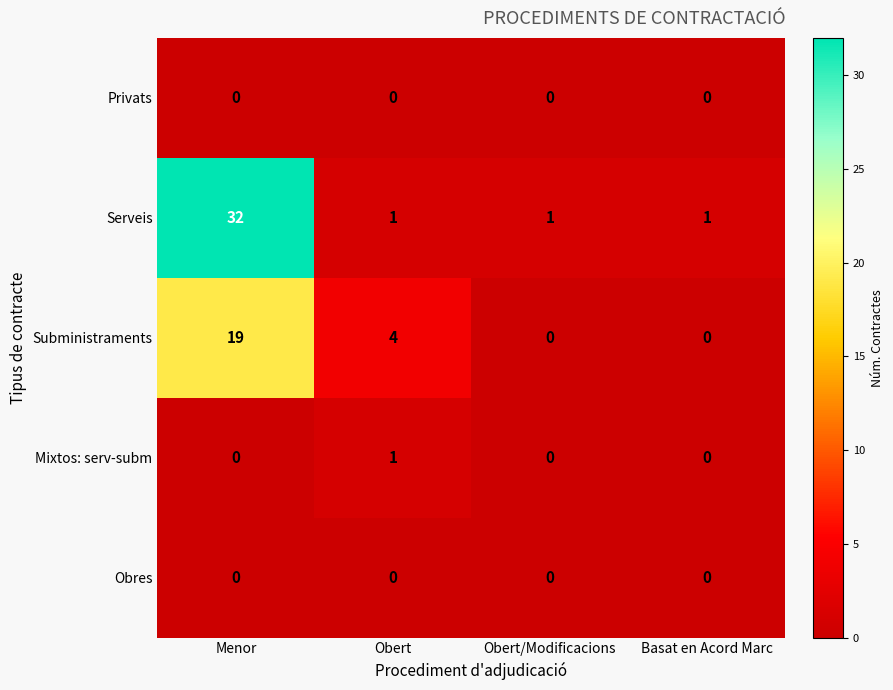

Which label corresponds to the largest value in the chart?

Menor